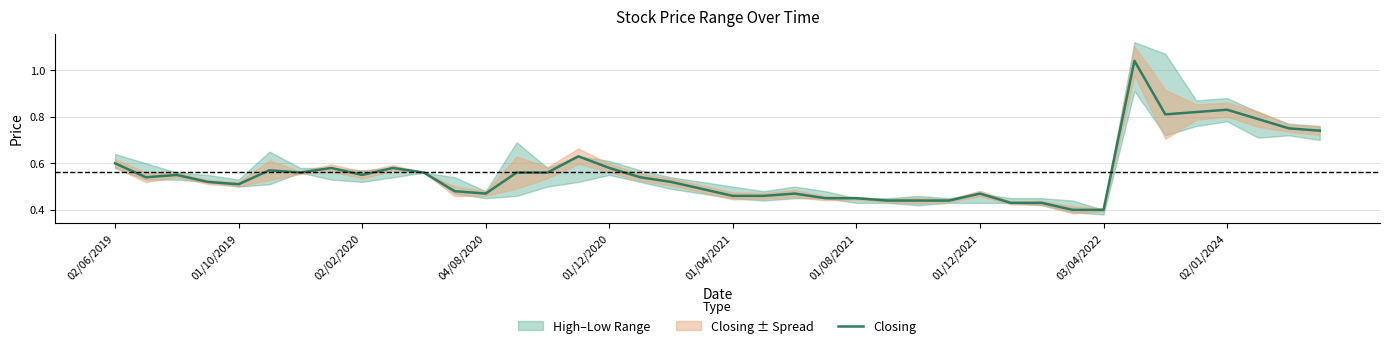

What is the approximate value at 13?

0.6